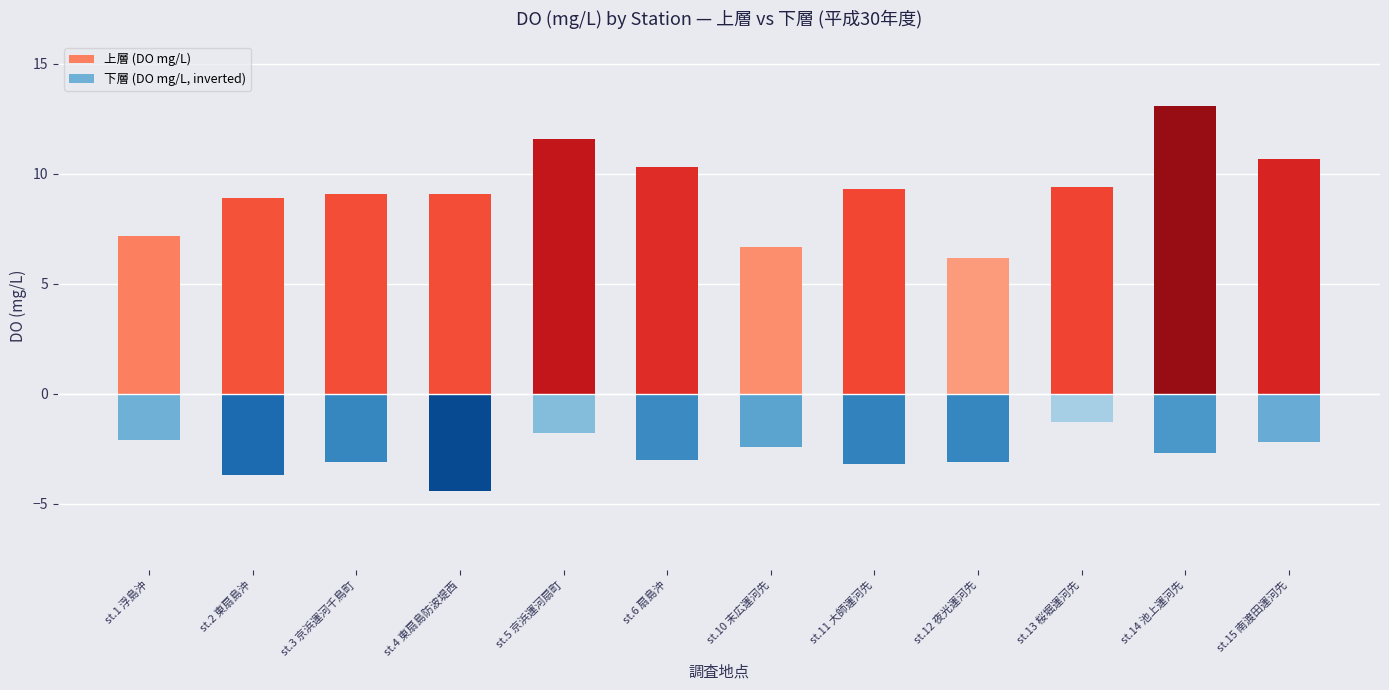

How many bars are there in each group?

2